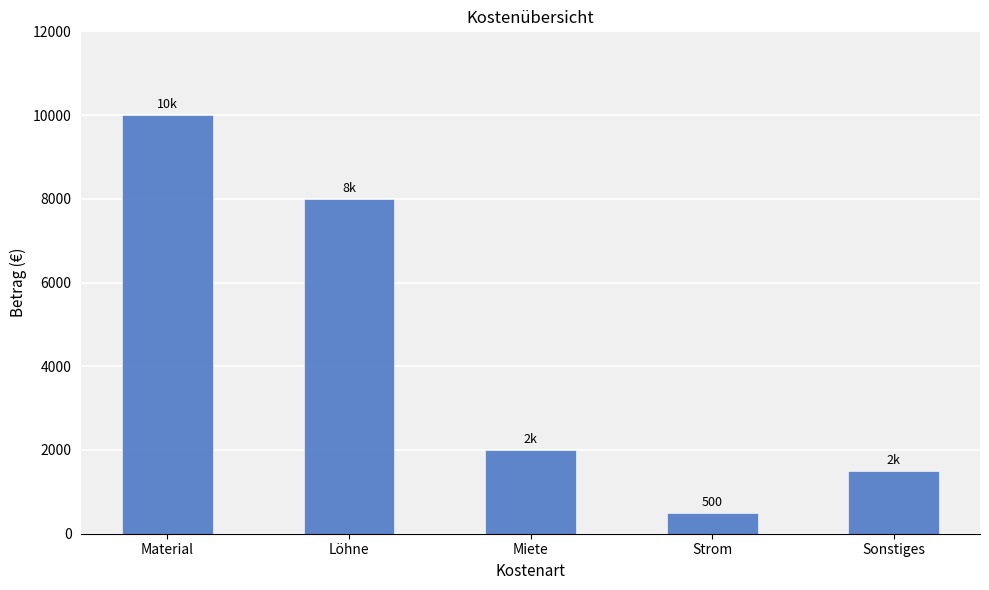

Which label corresponds to the largest value in the chart?

Material